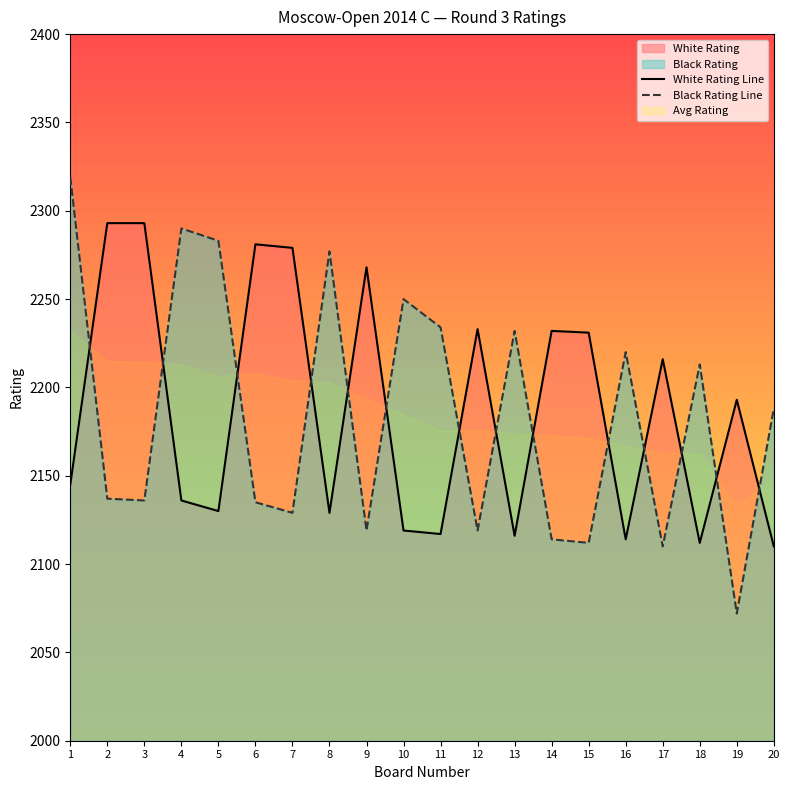

List the labels in order of White Rating Line value, smallest first.

20, 18, 16, 13, 11, 10, 8, 5, 4, 1, 19, 17, 15, 14, 12, 9, 7, 6, 2, 3